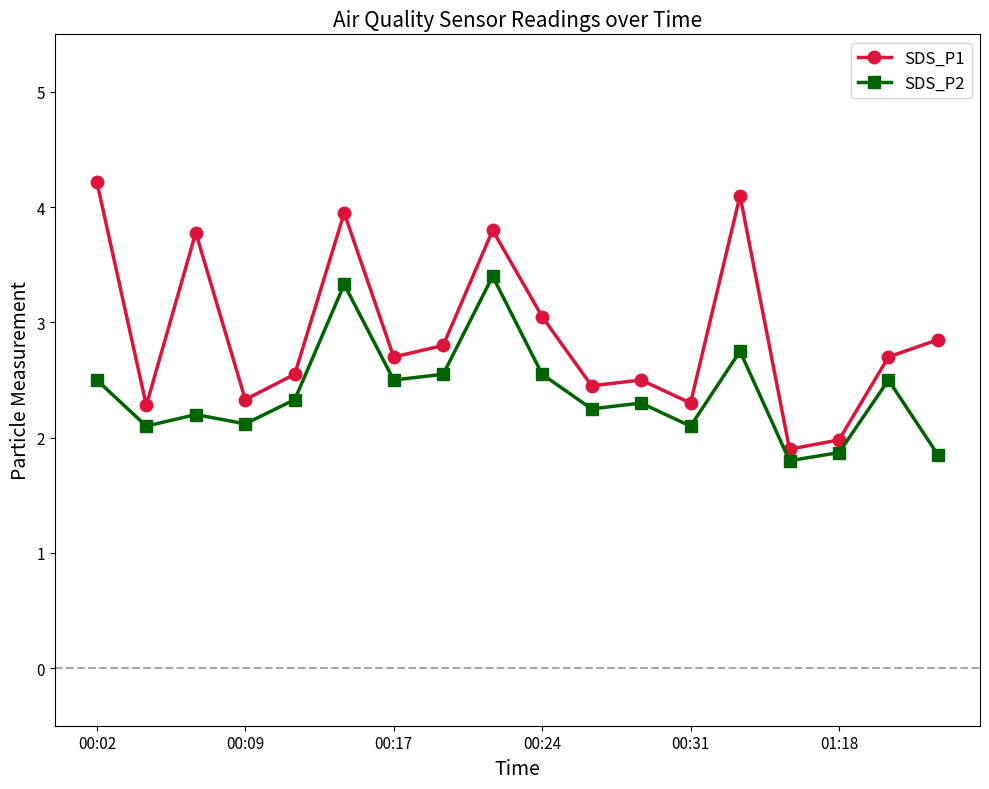

What is the value of the SDS_P2 point at the 17th from the left?

2.5